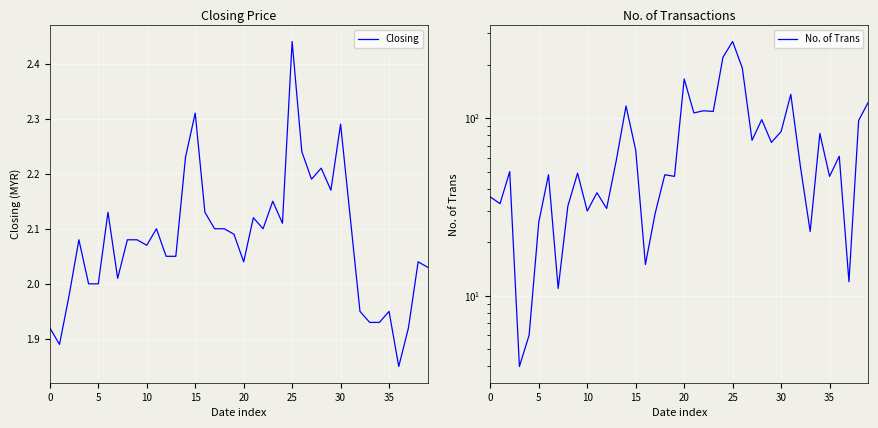

True or false: No. of Trans has a value of 58.0 at 13.

True